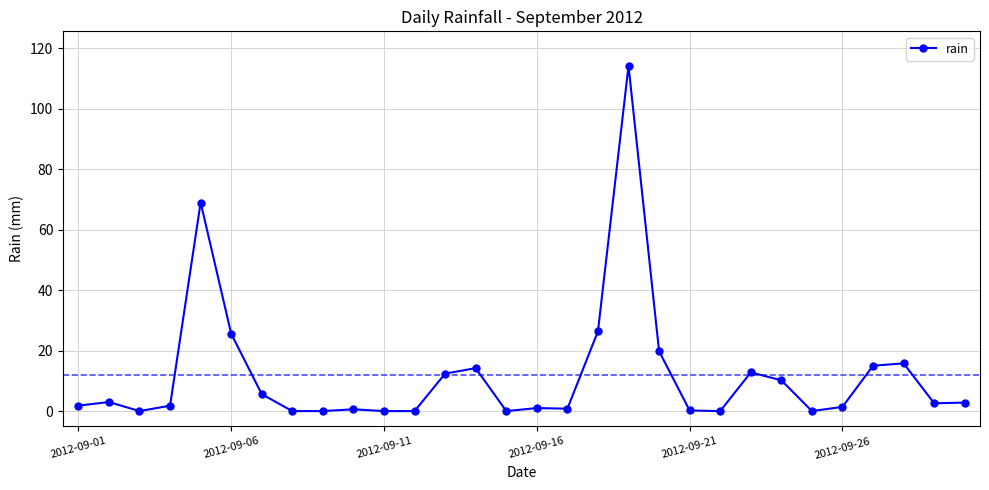

What is the greatest value displayed?

114.2